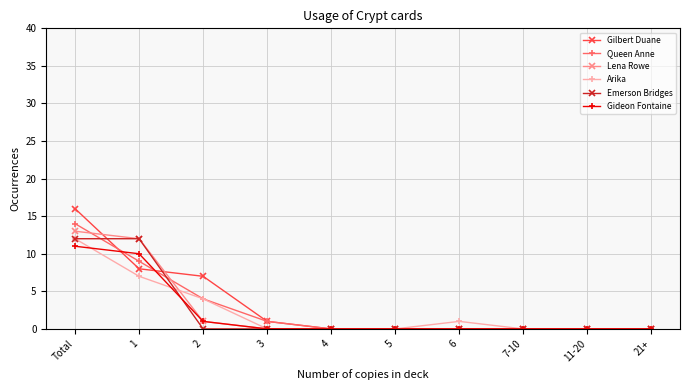

Between 2 and 11-20, which series saw the biggest shift?

Gilbert Duane